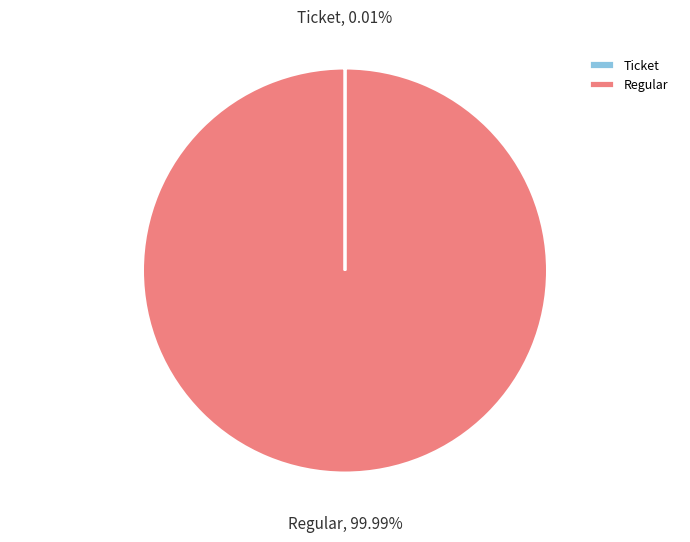

Which category has the biggest portion of the pie?

Regular